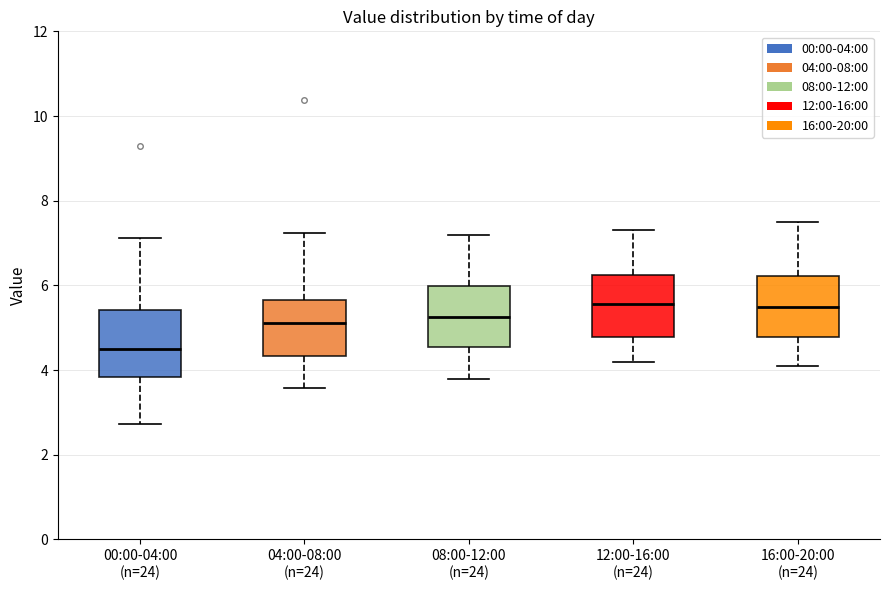

Reading left to right, read every box against the y-axis: the position of its median line, the range the box covers, and the ends of its whiskers. The values are not printed on the chart, so give them approximately, as read against the axis.

00:00-04:00 (n=24): median 4.6, box 3.8 to 5.4, whiskers 2.8 to 7.2
04:00-08:00 (n=24): median 5.2, box 4.4 to 5.6, whiskers 3.6 to 7.2
08:00-12:00 (n=24): median 5.2, box 4.6 to 6.0, whiskers 3.8 to 7.2
12:00-16:00 (n=24): median 5.6, box 4.8 to 6.2, whiskers 4.2 to 7.4
16:00-20:00 (n=24): median 5.6, box 4.8 to 6.2, whiskers 4.2 to 7.6